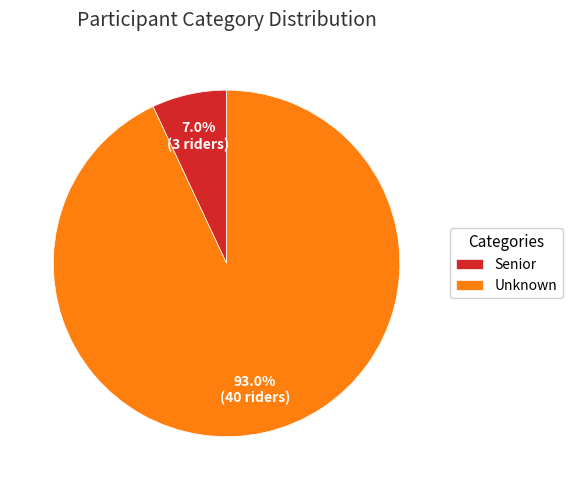

Is Senior the majority of the pie?

No